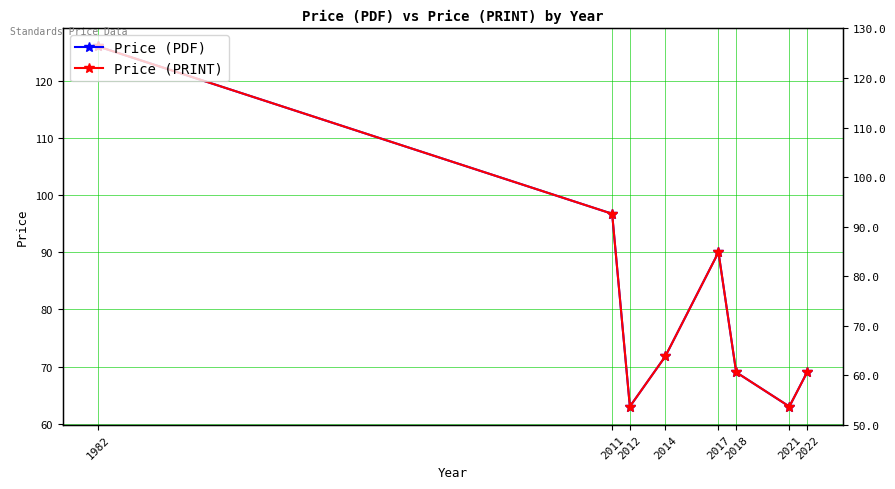

What is the approximate value of Price (PDF) at 2021?

63.0